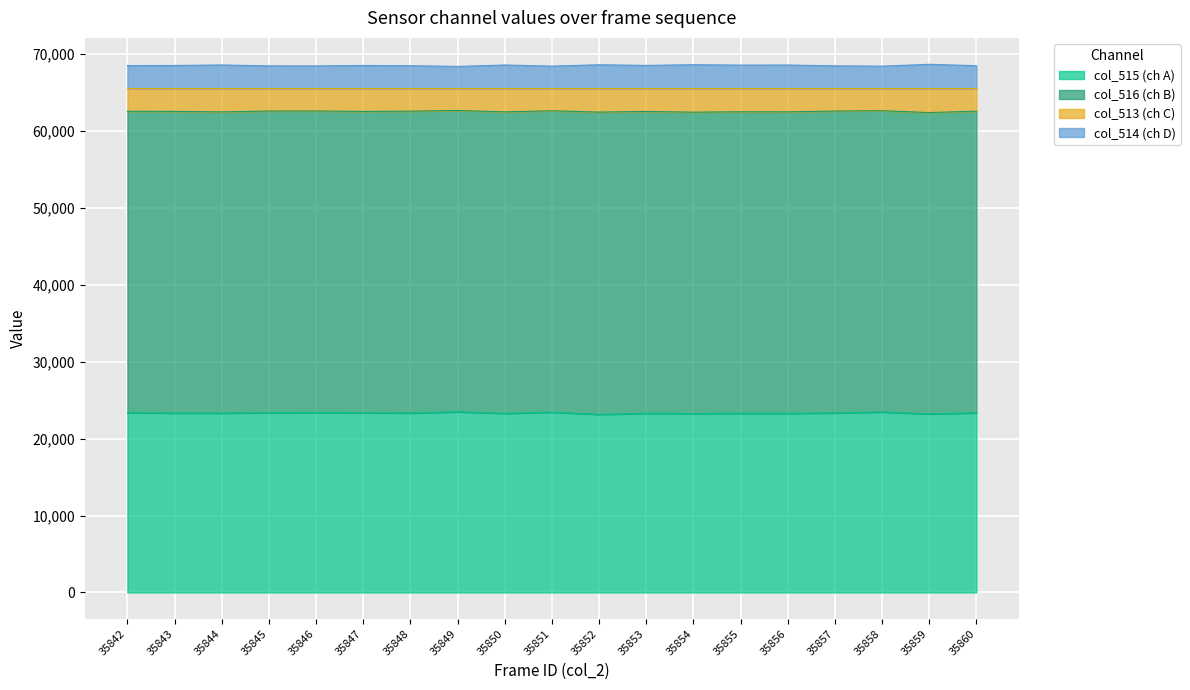

Does the chart display data point markers on the line(s)?

No